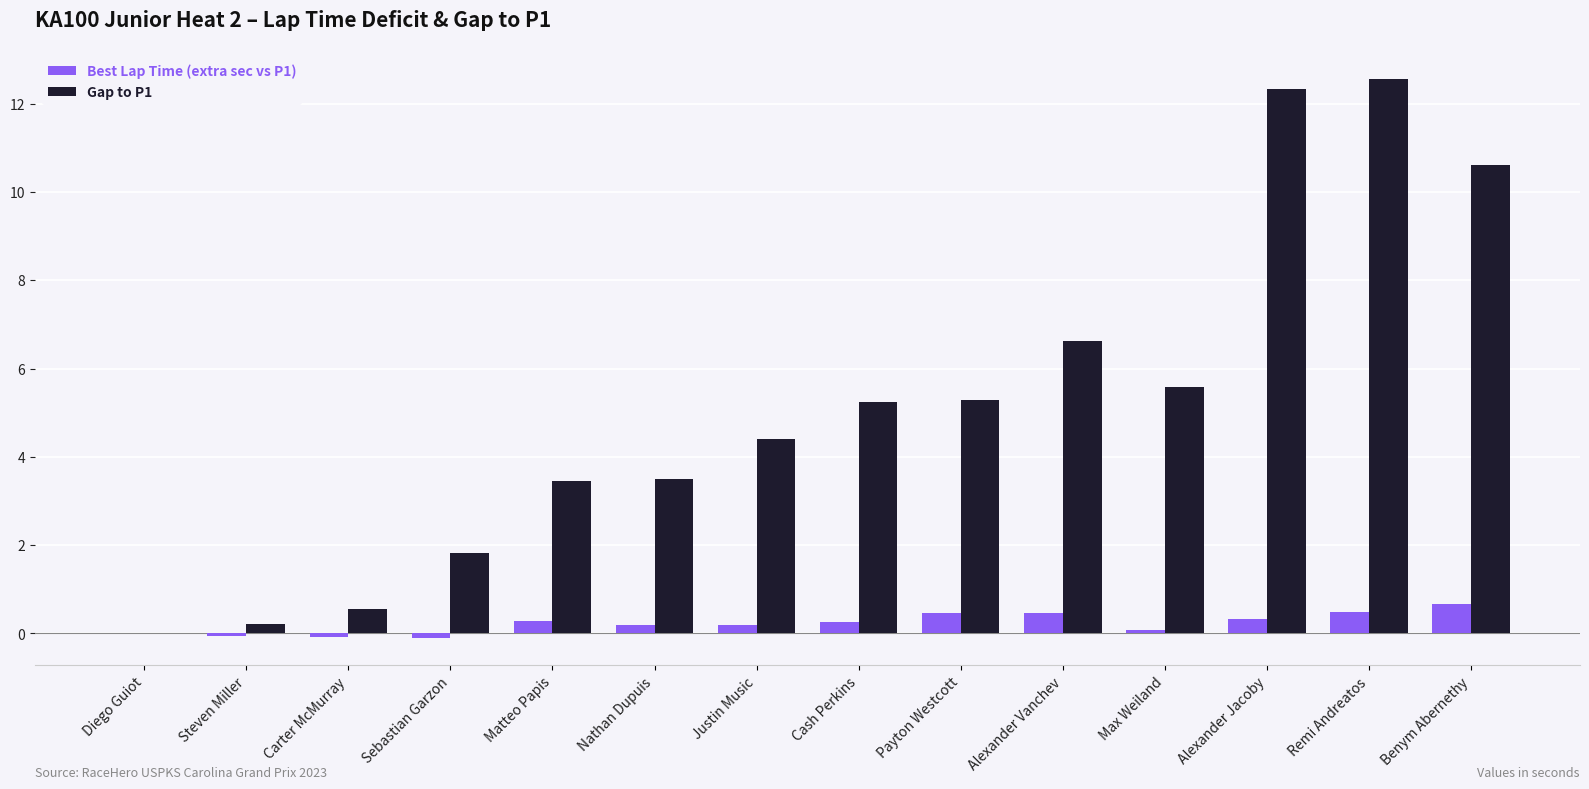

What value does the Gap to P1 series have at Nathan Dupuis?

3.5